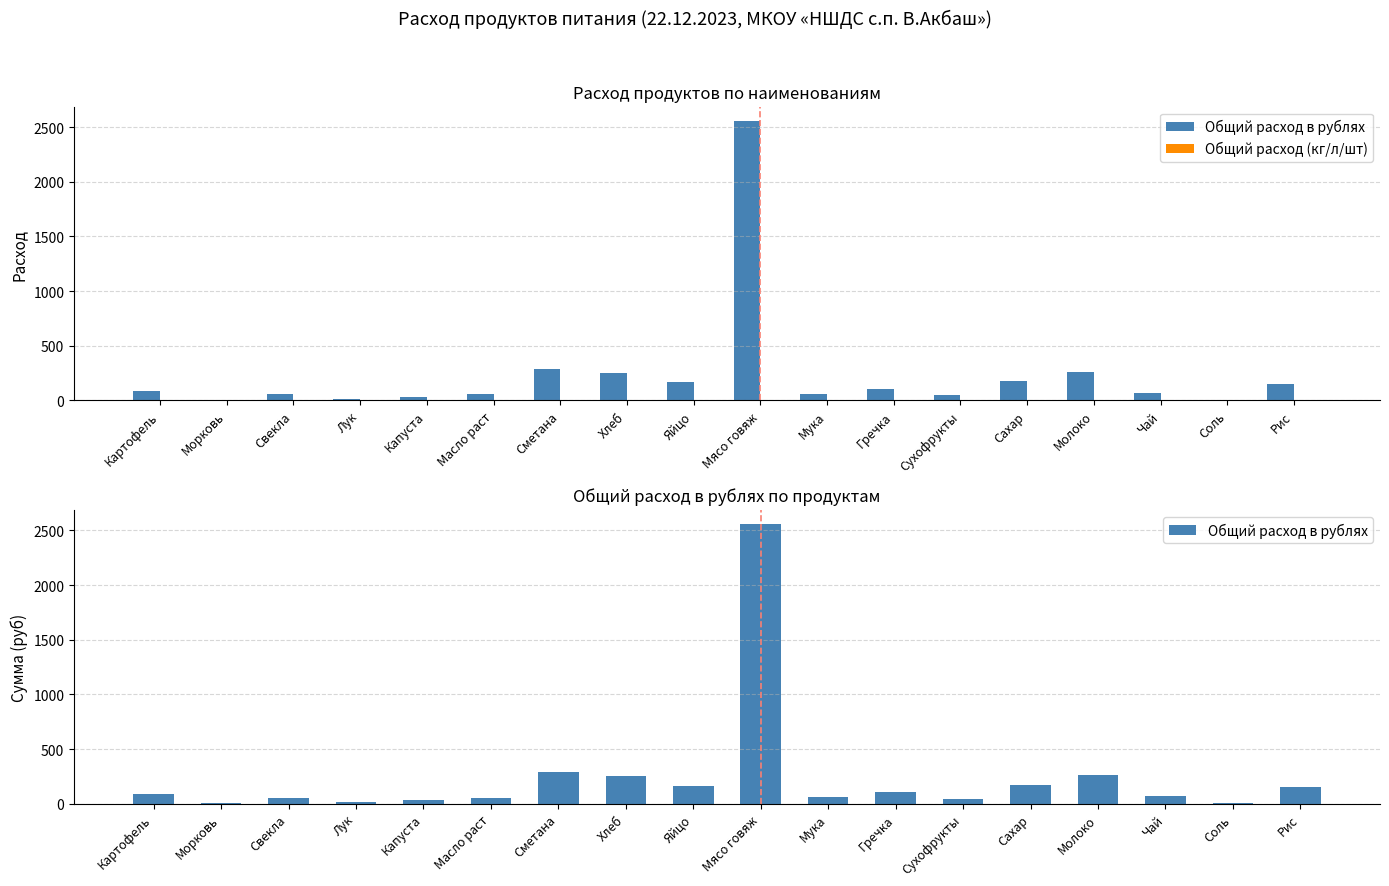

At which category is the sum across all series the highest?

Мясо говяж